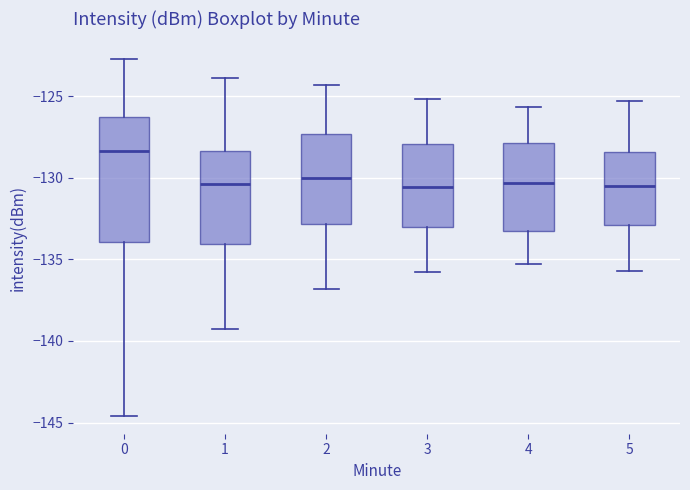

Reading left to right, read every box against the y-axis: the position of its median line, the range the box covers, and the ends of its whiskers. The values are not printed on the chart, so give them approximately, as read against the axis.

0: median -128.5, box -134.0 to -126.5, whiskers -144.5 to -122.5
1: median -130.5, box -134.0 to -128.5, whiskers -139.5 to -124.0
2: median -130.0, box -133.0 to -127.5, whiskers -137.0 to -124.5
3: median -130.5, box -133.0 to -128.0, whiskers -136.0 to -125.0
4: median -130.5, box -133.5 to -128.0, whiskers -135.5 to -125.5
5: median -130.5, box -133.0 to -128.5, whiskers -135.5 to -125.5